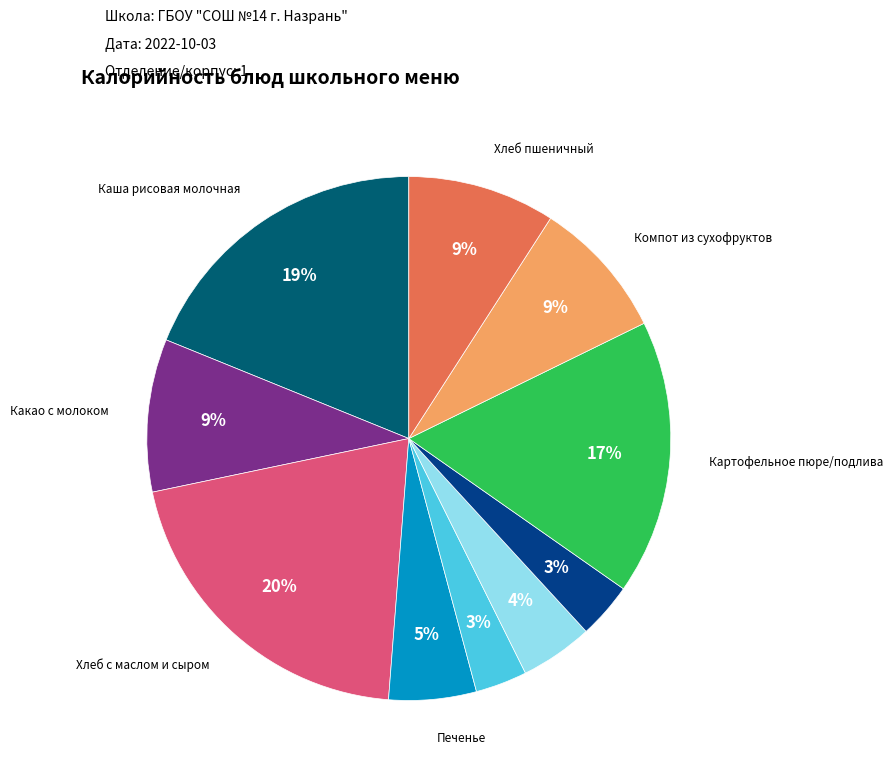

To the nearest percent, what is the difference between the largest and smallest slice percentages?

17%